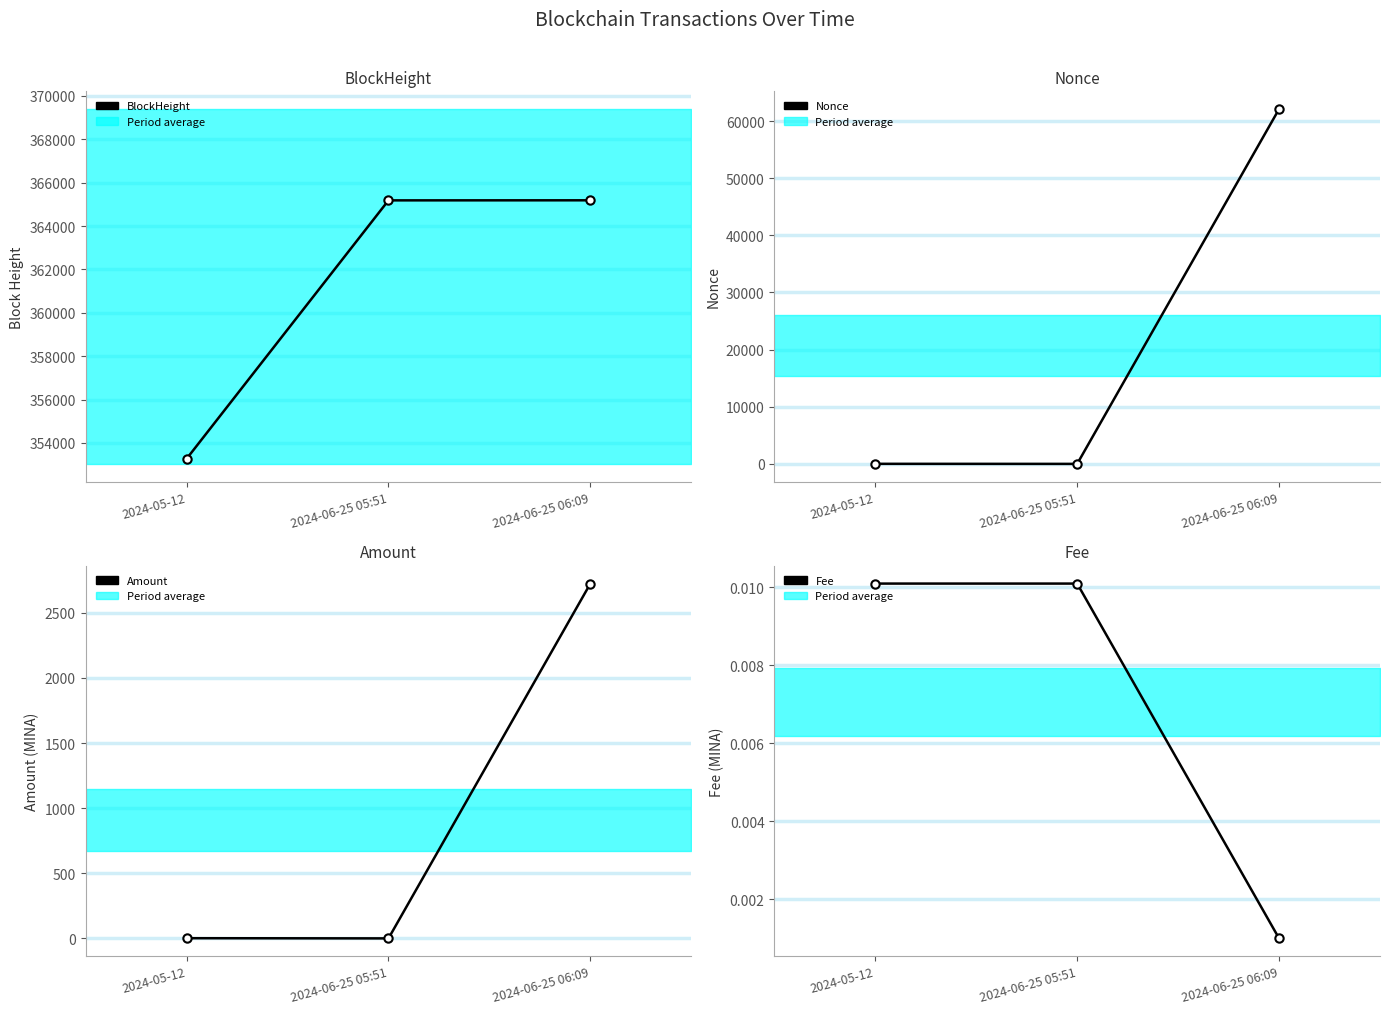

Which series changed the most between 2024-05-12 and 2024-06-25 06:09?

Nonce